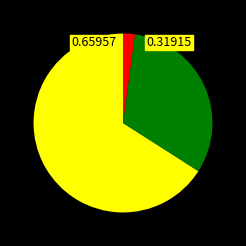

Does any single category account for the majority?

Yes